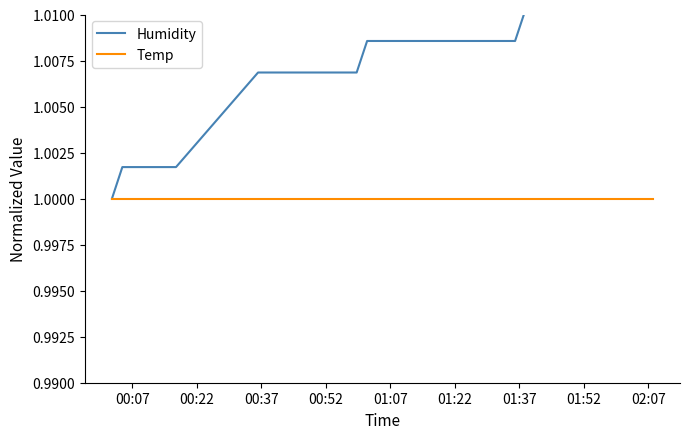

Which series has the largest total across all categories?

Humidity